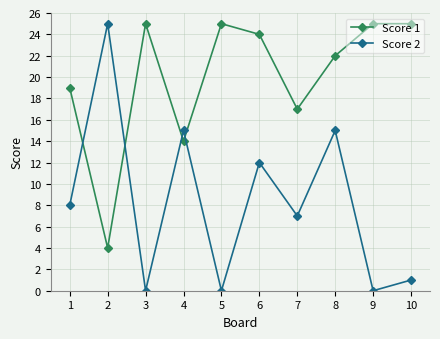

The value of Score 1 at 5 is 41. True or false?

False